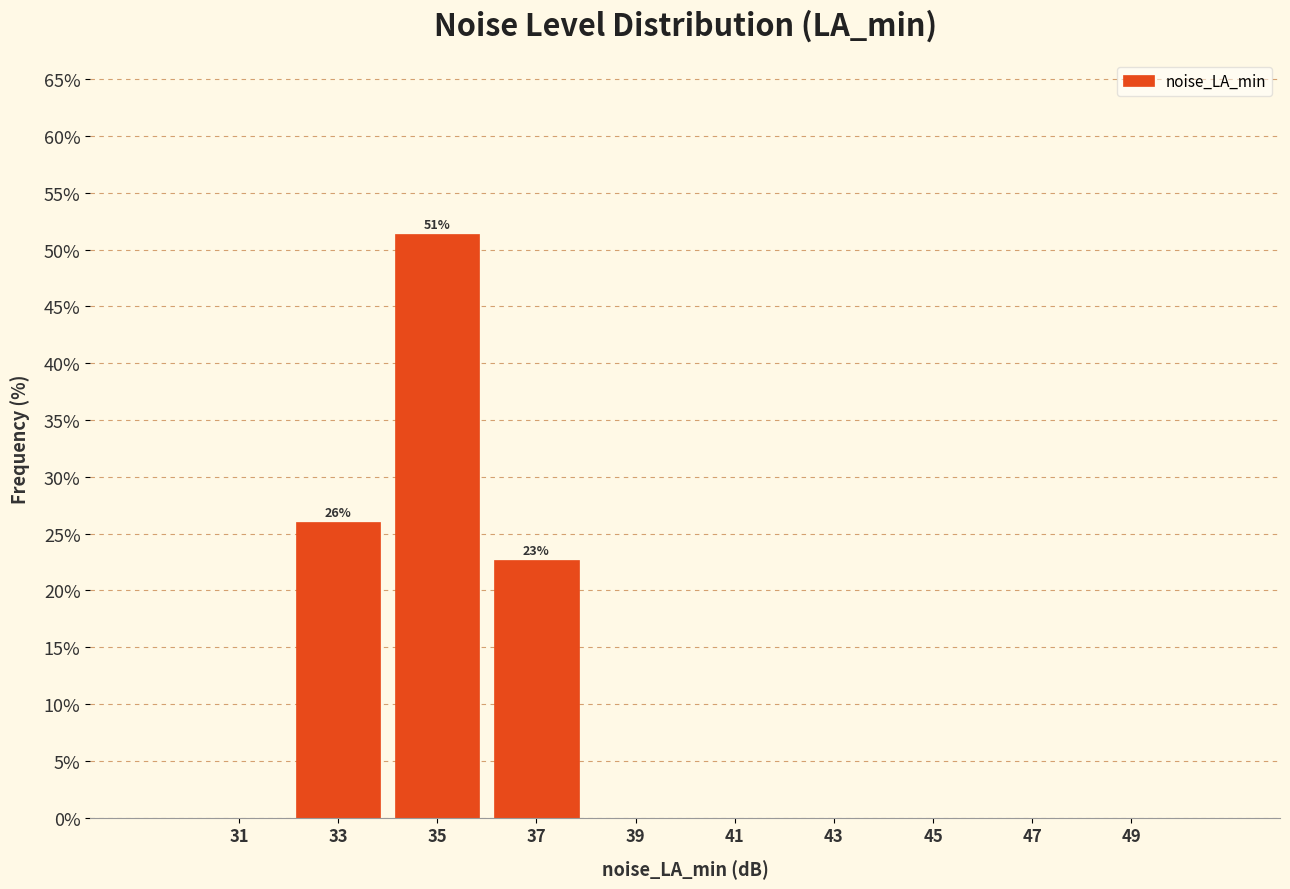

Over which range of the x-axis is the bar tallest?

34 to 36